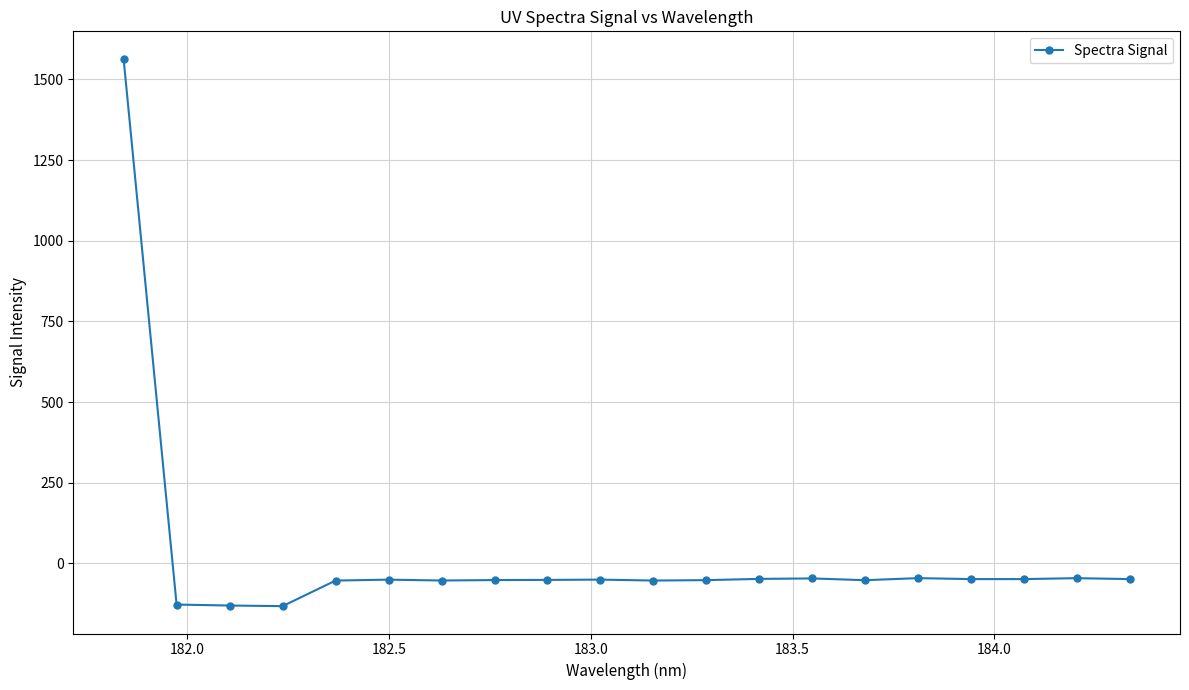

What is the minimum value shown in the chart?

-132.8